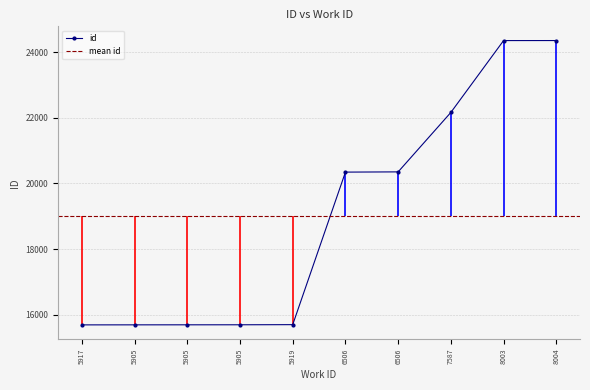

How many values exceed 20347?

4